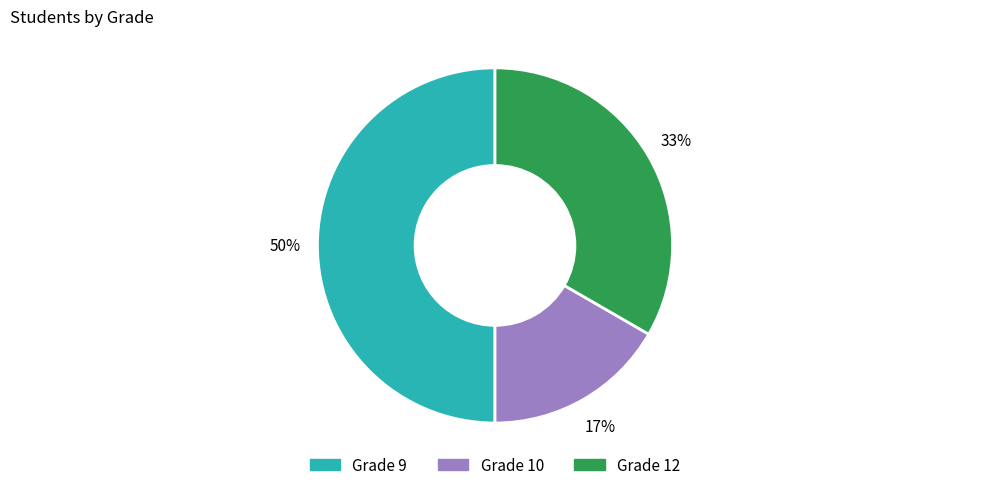

To the nearest percent, what is the difference between the largest and smallest slice percentages?

33%